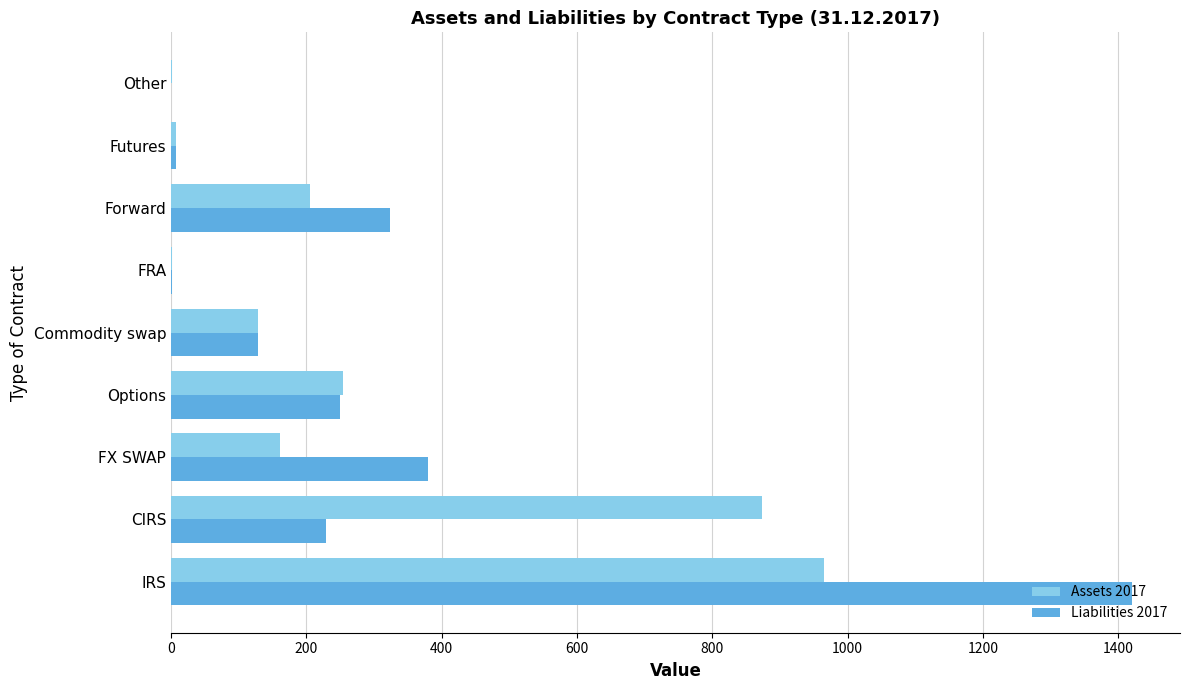

At which label is Assets 2017 closest to 483?

Options